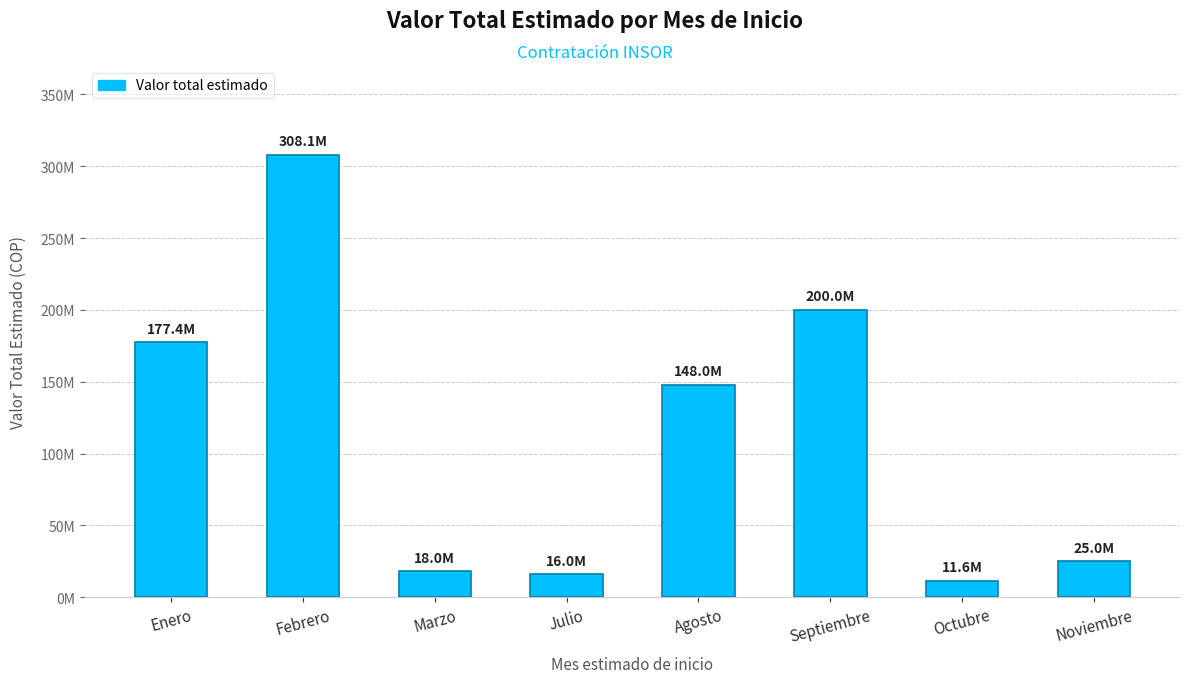

What is the label of the 4th bar from the left?

Julio